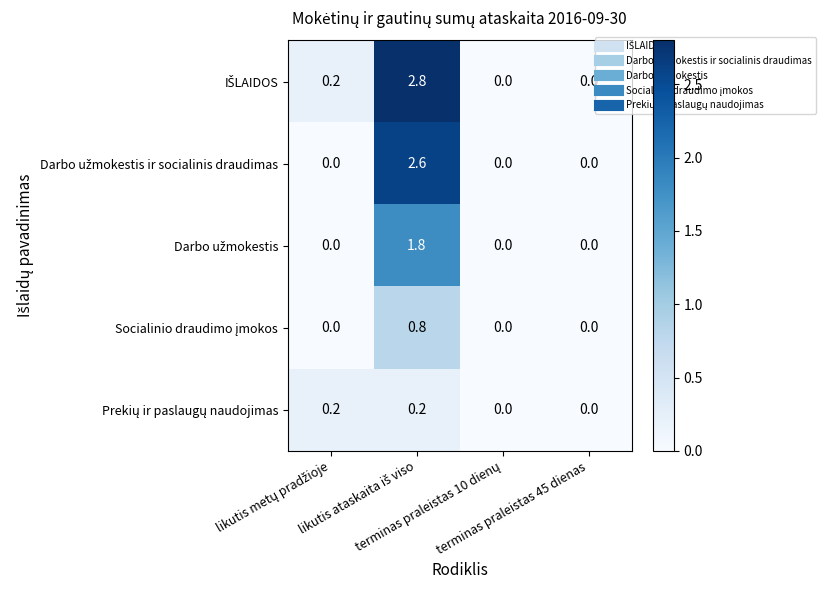

What is the maximum value shown in the chart?

2.8